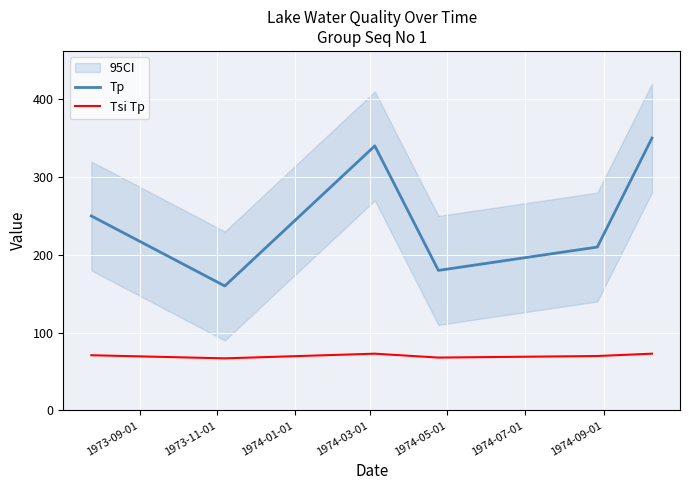

What is the maximum value for Tp?

350